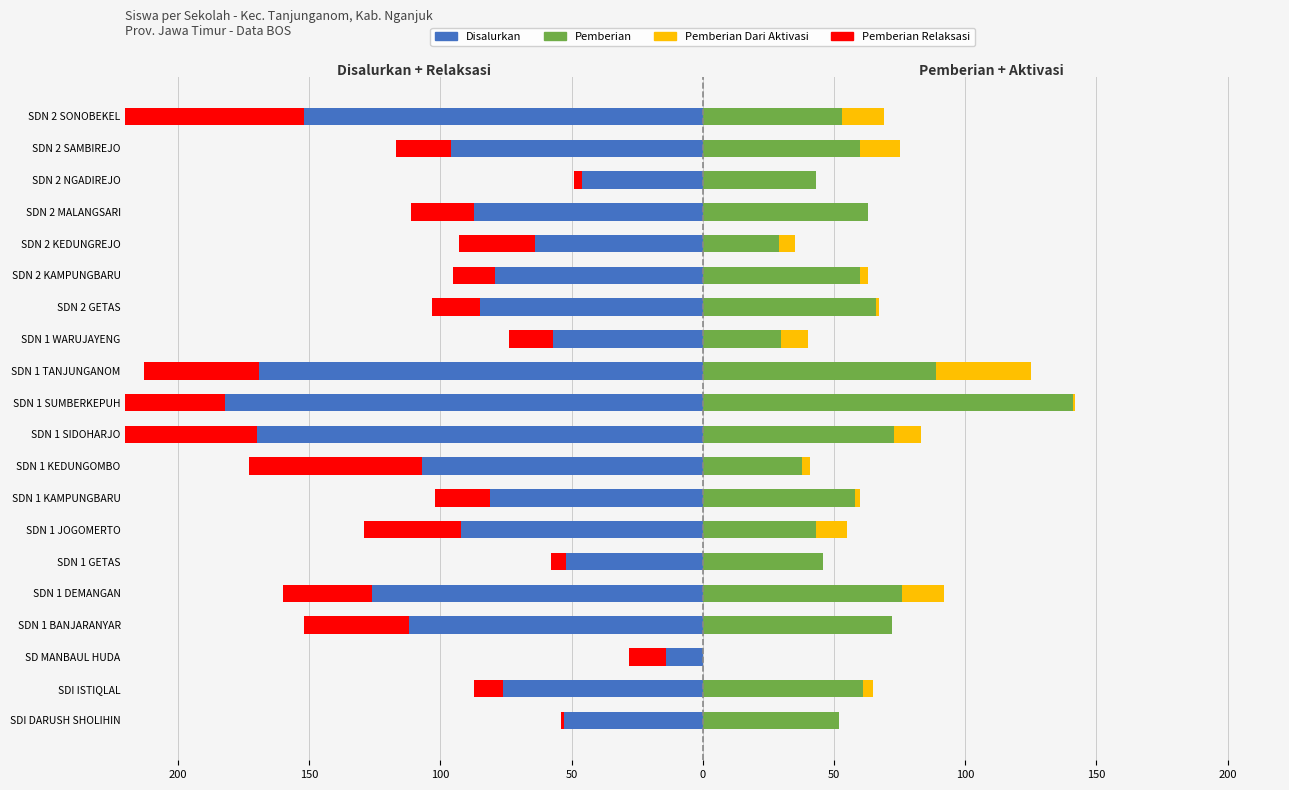

How many distinct data groups are displayed?

4